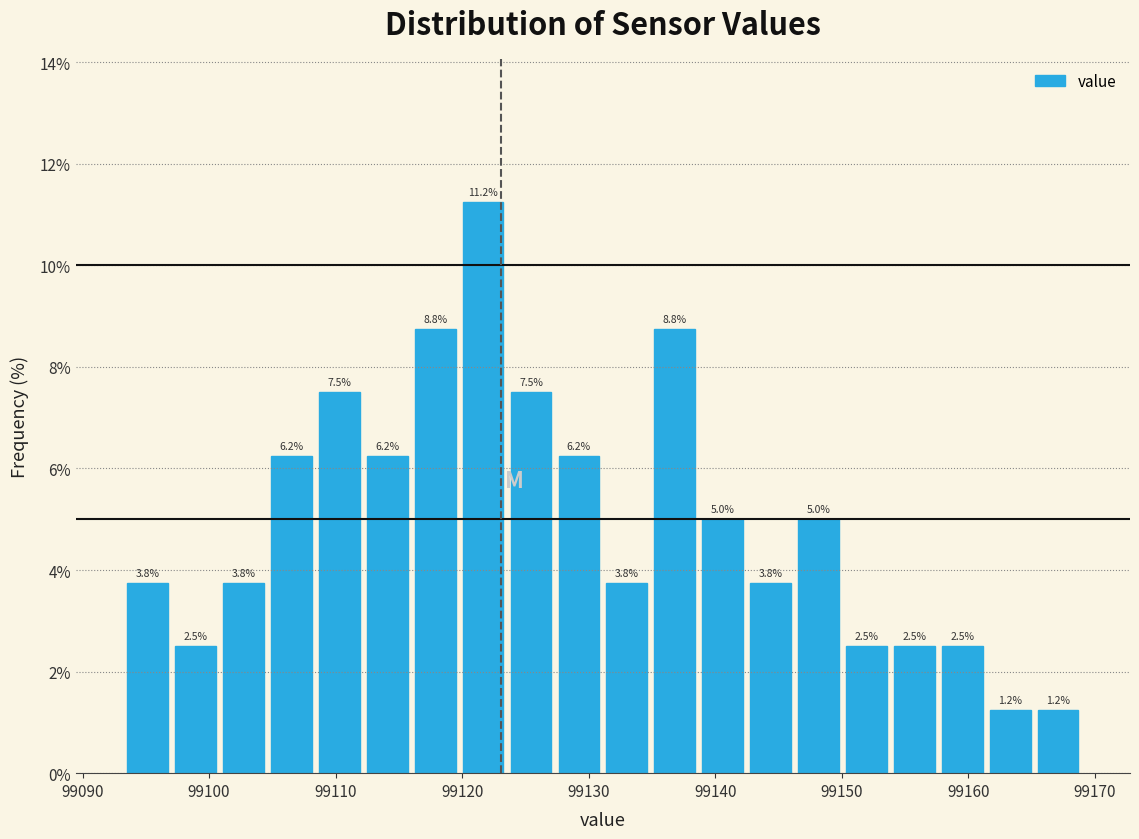

Read against the x-axis, roughly where is the centre of the tallest bar?

99122